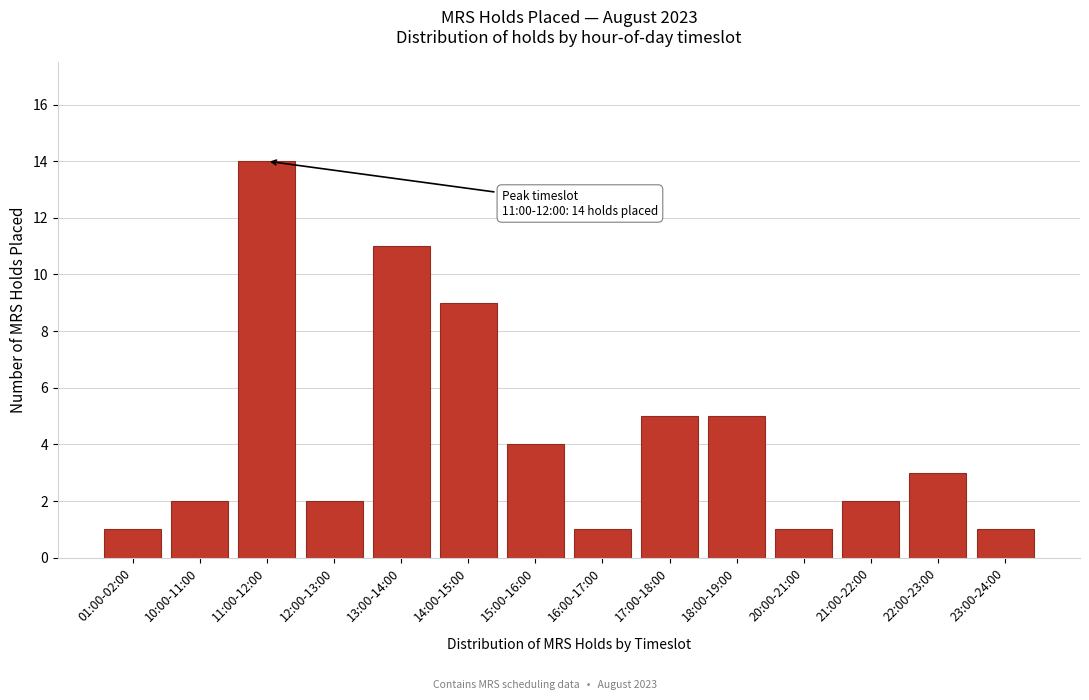

Reading left to right, list all the values displayed in this chart.

01:00-02:00=1	10:00-11:00=2	11:00-12:00=14	12:00-13:00=2	13:00-14:00=11	14:00-15:00=9	15:00-16:00=4	16:00-17:00=1	17:00-18:00=5	18:00-19:00=5	20:00-21:00=1	21:00-22:00=2	22:00-23:00=3	23:00-24:00=1